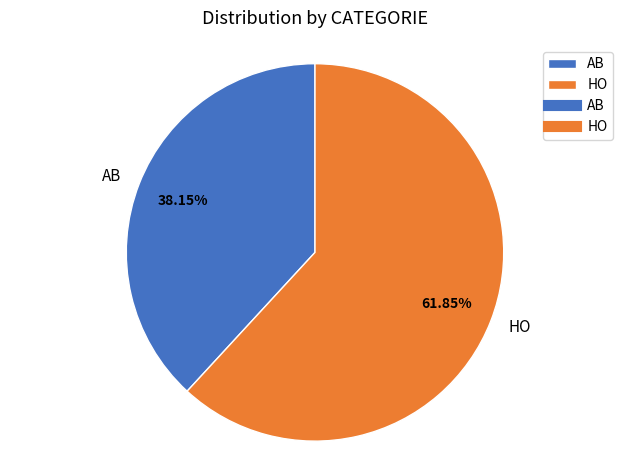

The AB slice represents 56% of the pie. True or false?

False